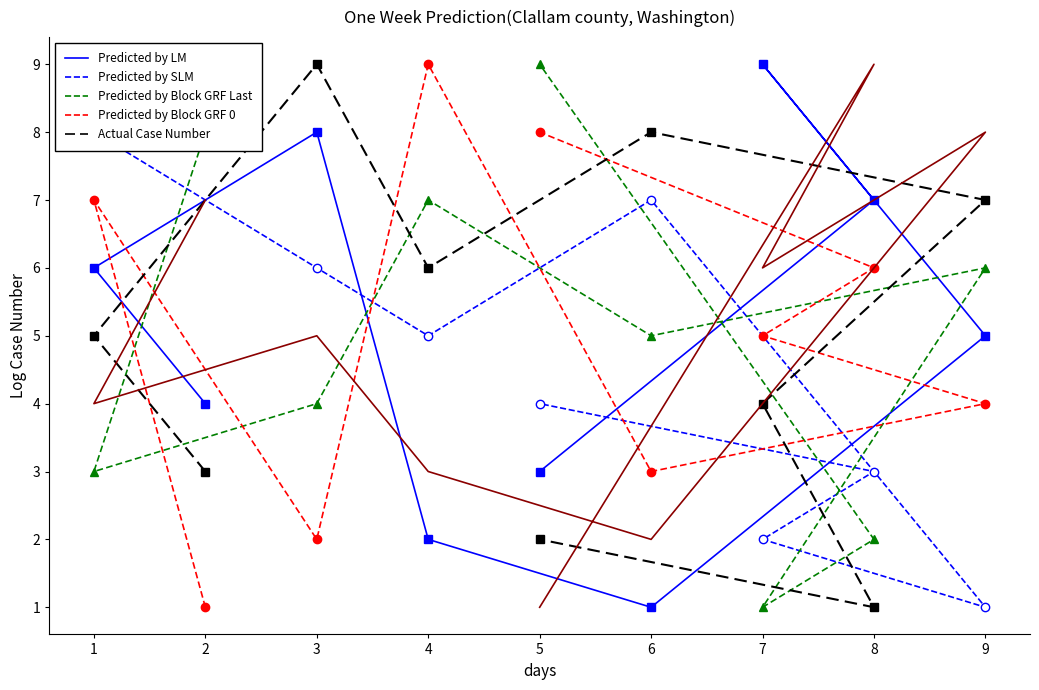

How many lines are shown in the chart?

6